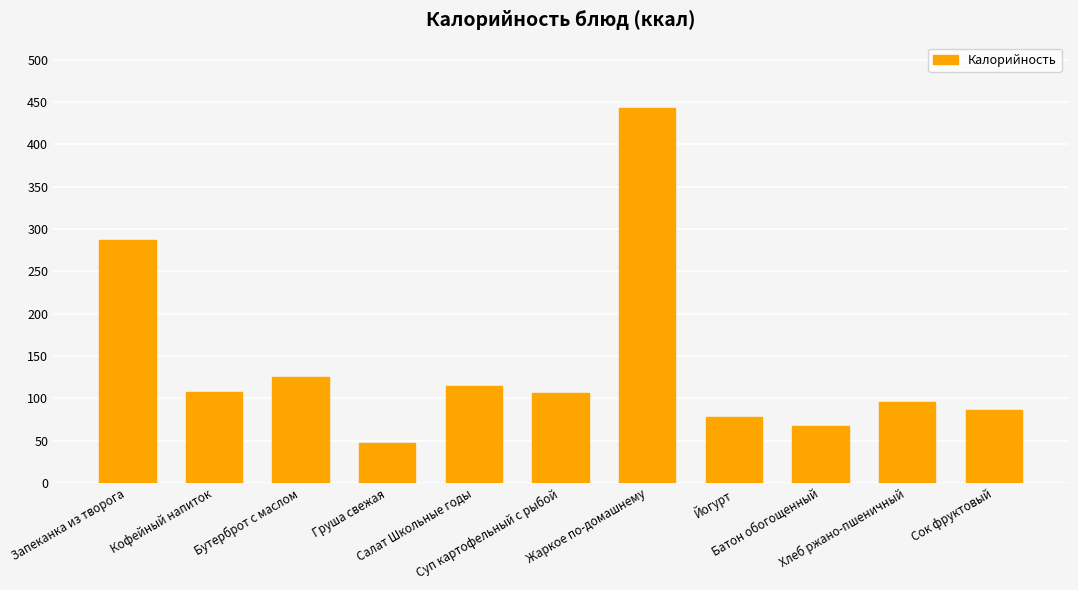

Which has a higher value, Сок фруктовый or Бутерброт с маслом?

Бутерброт с маслом